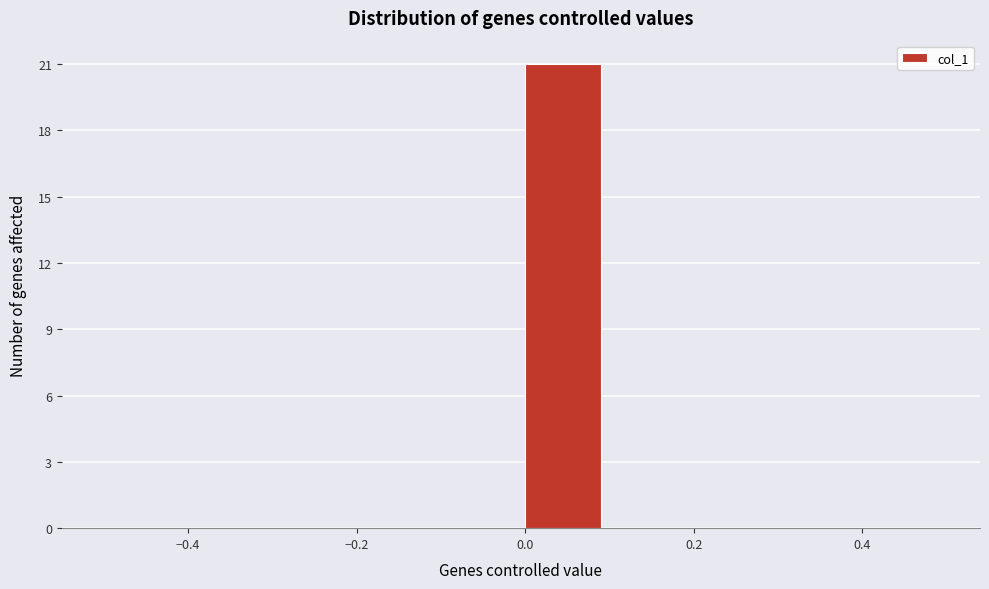

Reading left to right, list every bar in this chart as the range it spans on the x-axis followed by its height. The values are not printed on the chart, so give them approximately, as read against the axis.

-0.5 to -0.4: 0
-0.4 to -0.3: 0
-0.3 to -0.2: 0
-0.2 to -0.1: 0
-0.1 to 0.0: 0
0.0 to 0.1: 21
0.1 to 0.2: 0
0.2 to 0.3: 0
0.3 to 0.4: 0
0.4 to 0.5: 0